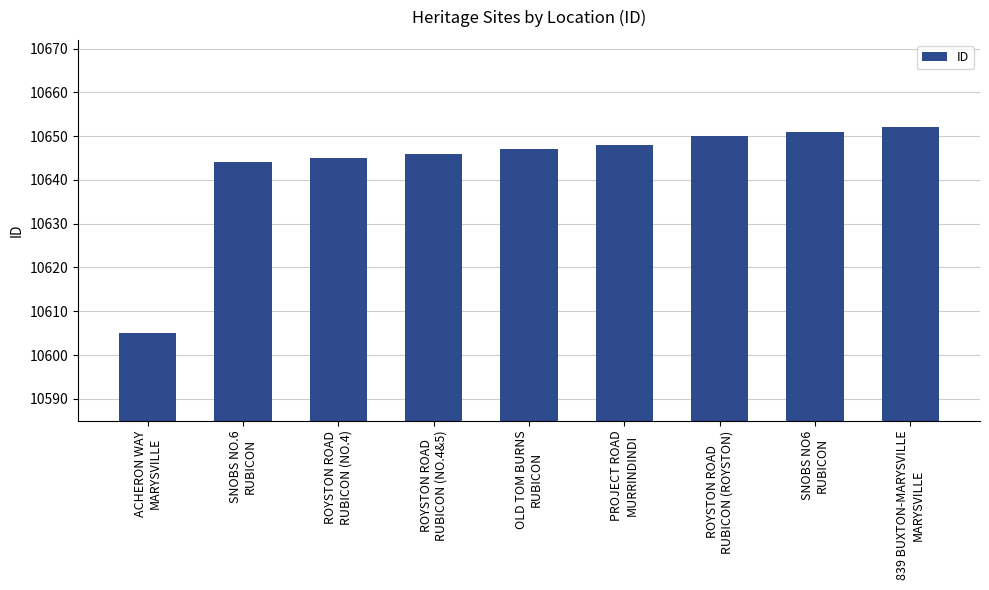

What is the minimum value shown in the chart?

10605